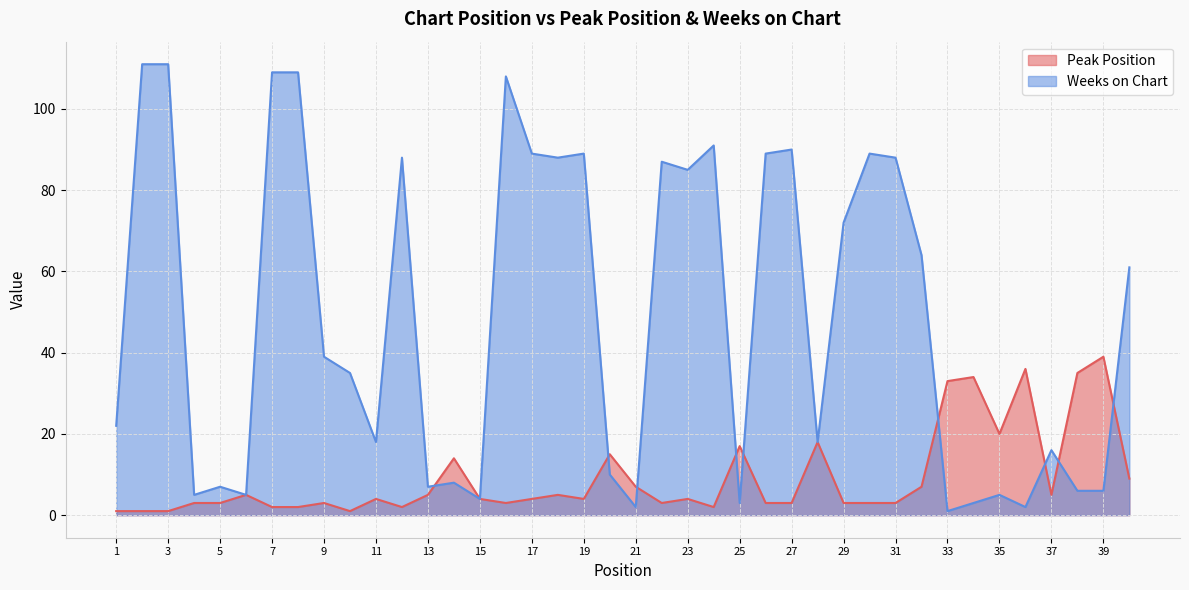

True or false: Peak Position and Weeks on Chart cross at least once.

True